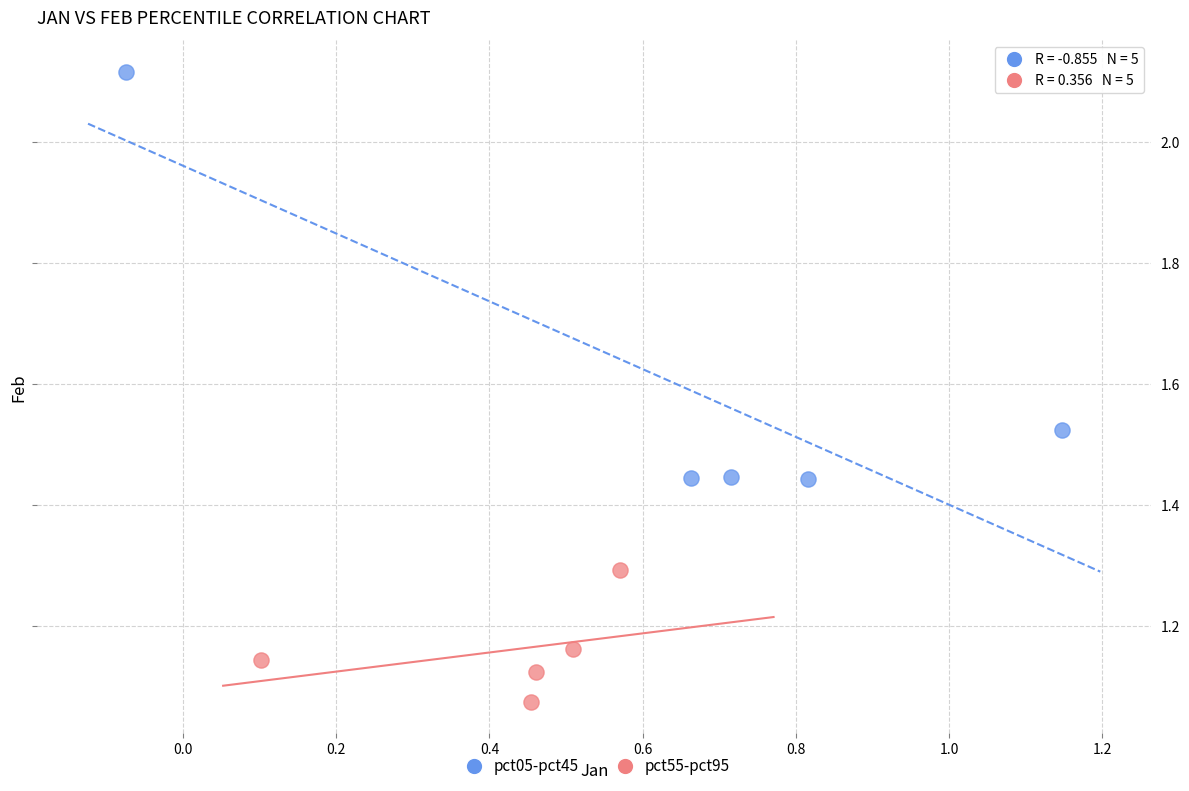

Which series has the largest Y range (max minus min)?

pct05-pct45